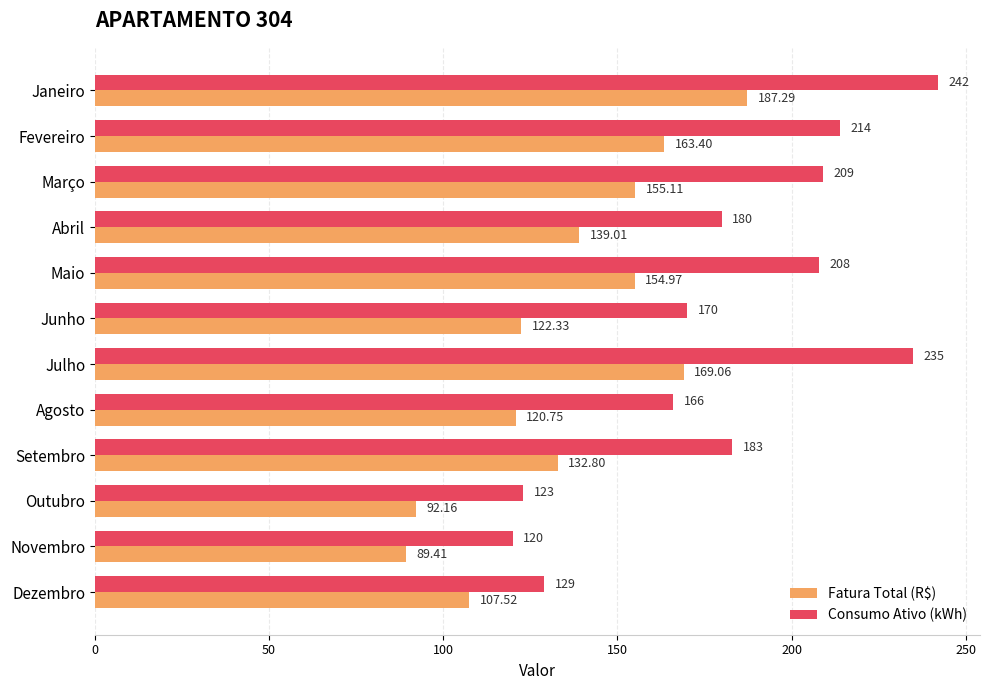

Which series changed the most between Junho and Outubro?

Consumo Ativo (kWh)